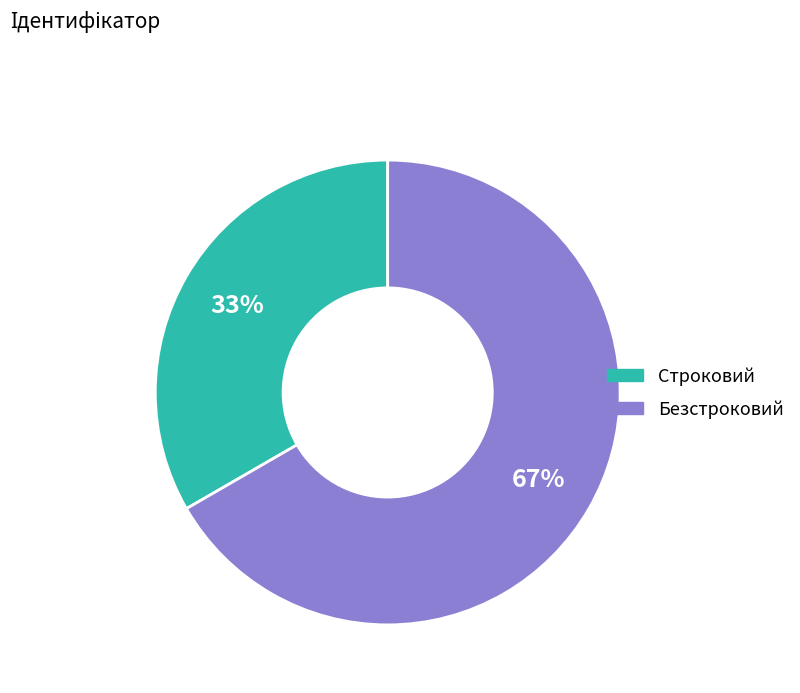

Do Безстроковий and Строковий together represent more than half of the pie?

Yes